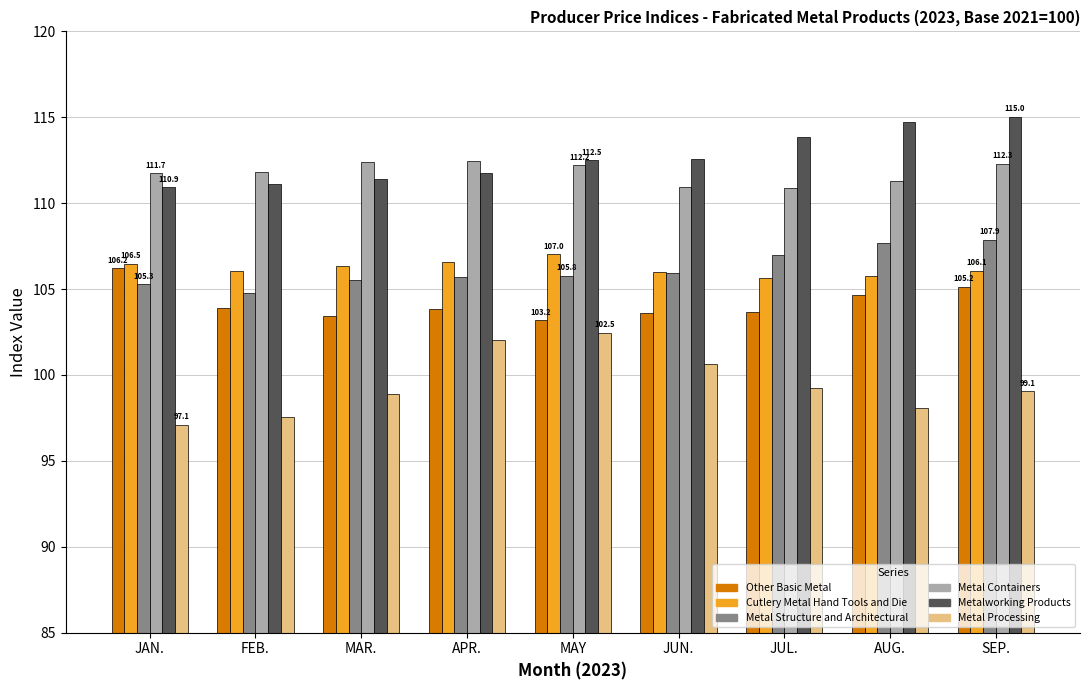

Count the number of categories in the chart.

9